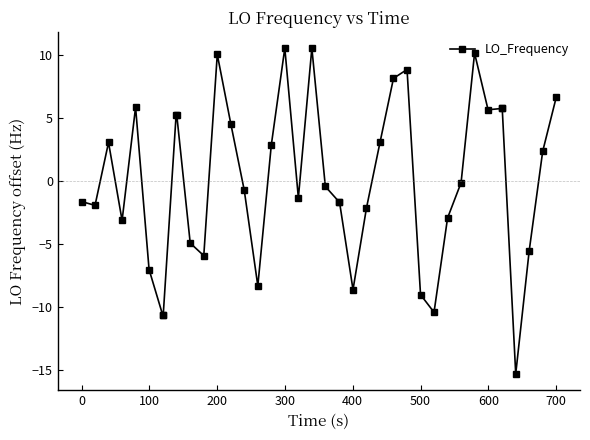

What is the value of the 20th point from the left?

10.6